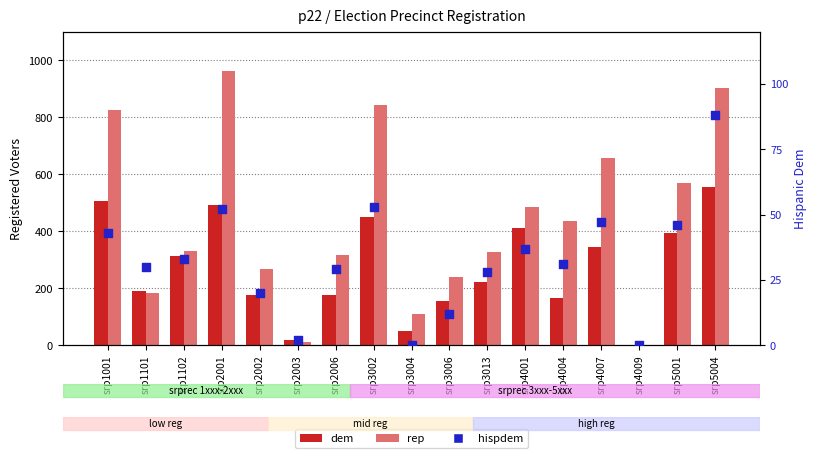

What are all the series names shown in the legend?

dem, rep, hispdem